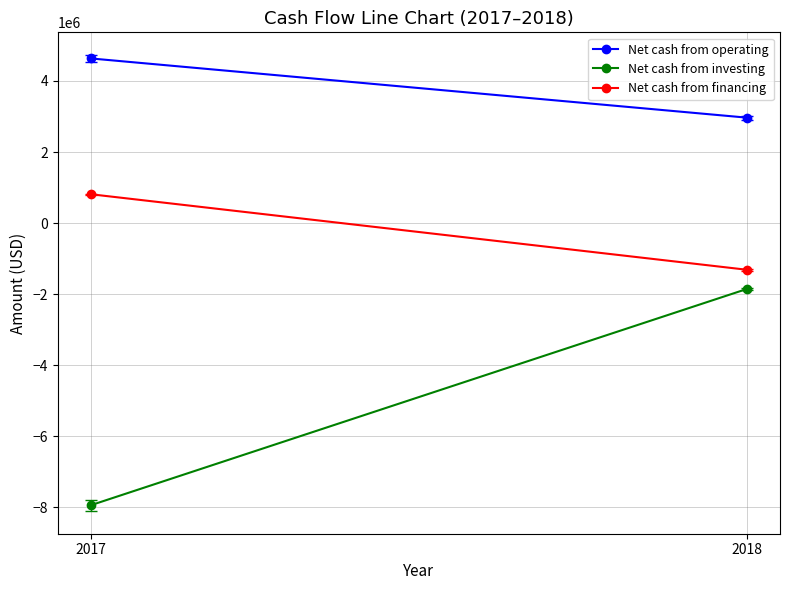

What is the value of the Net cash from financing point at the 2nd from the left?

-1315000